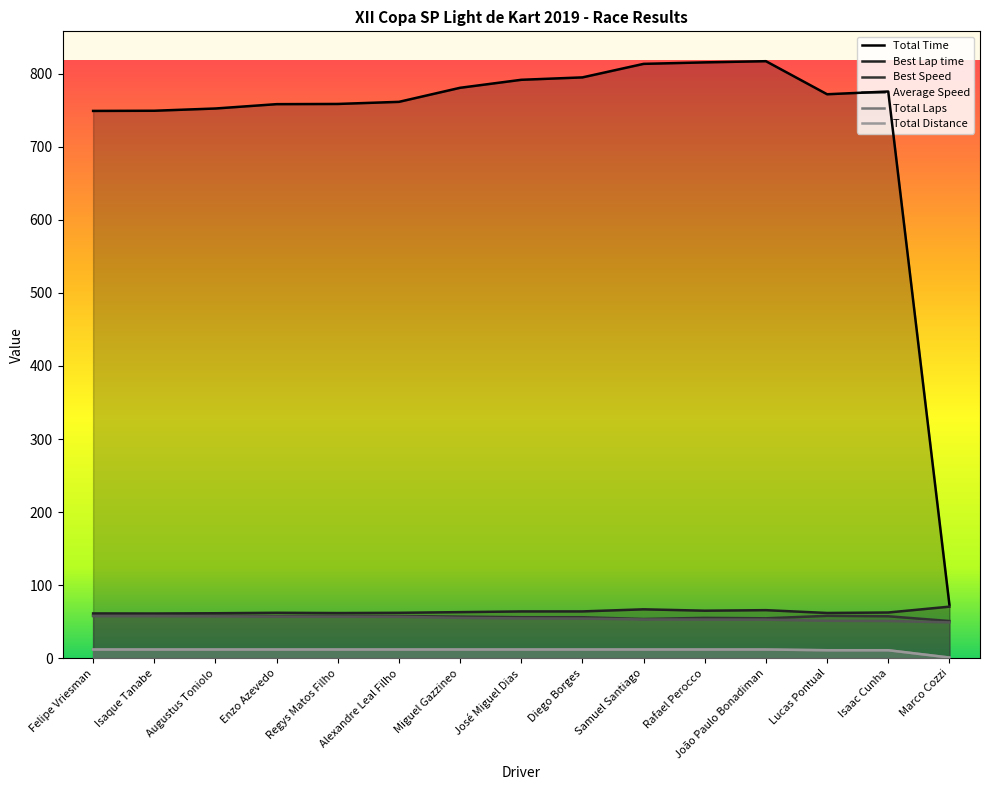

What is the value of the Total Distance point at the 15th from the left?

1.0